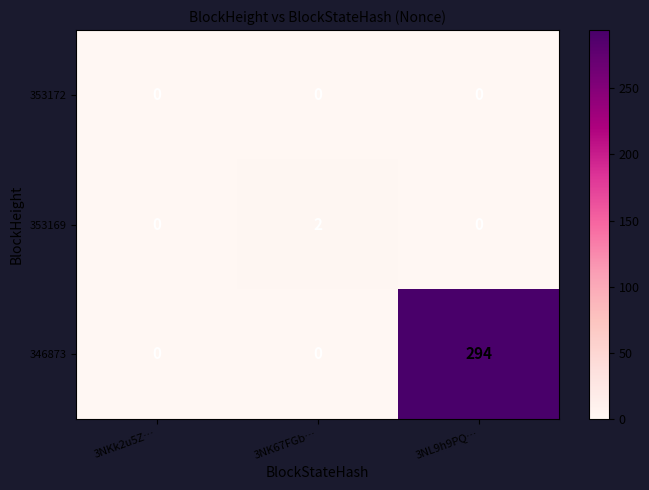

The value of 353172 at 3NKk2u5Z… is 0. True or false?

True